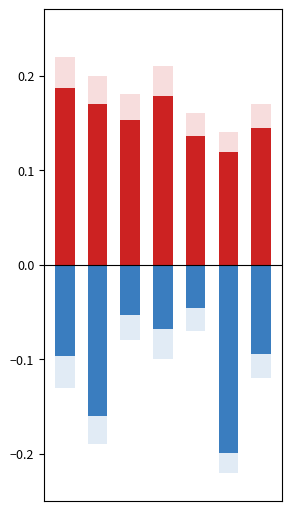

Which has a higher value, 3 or 5?

3